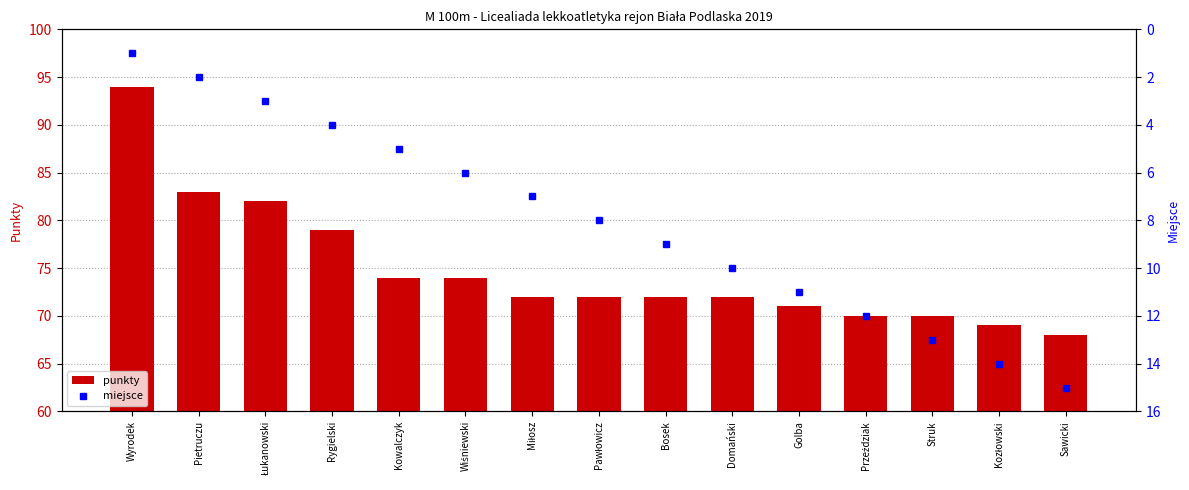

Which series has the widest spread of values?

punkty